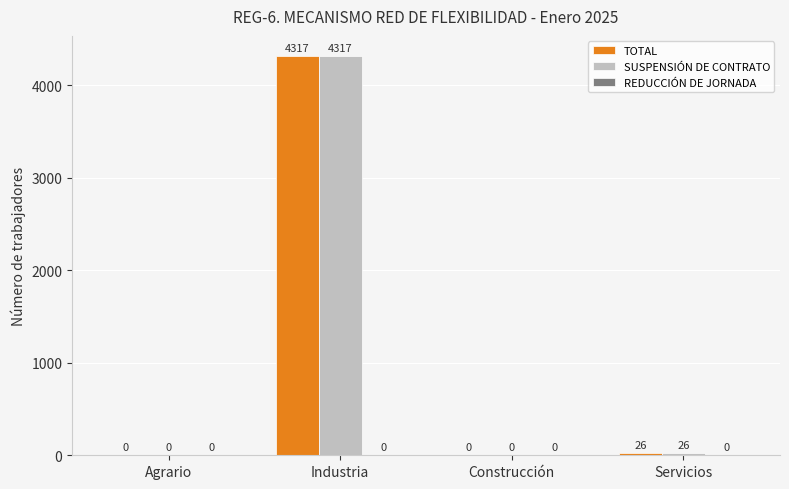

At which category is the sum across all series the highest?

Industria